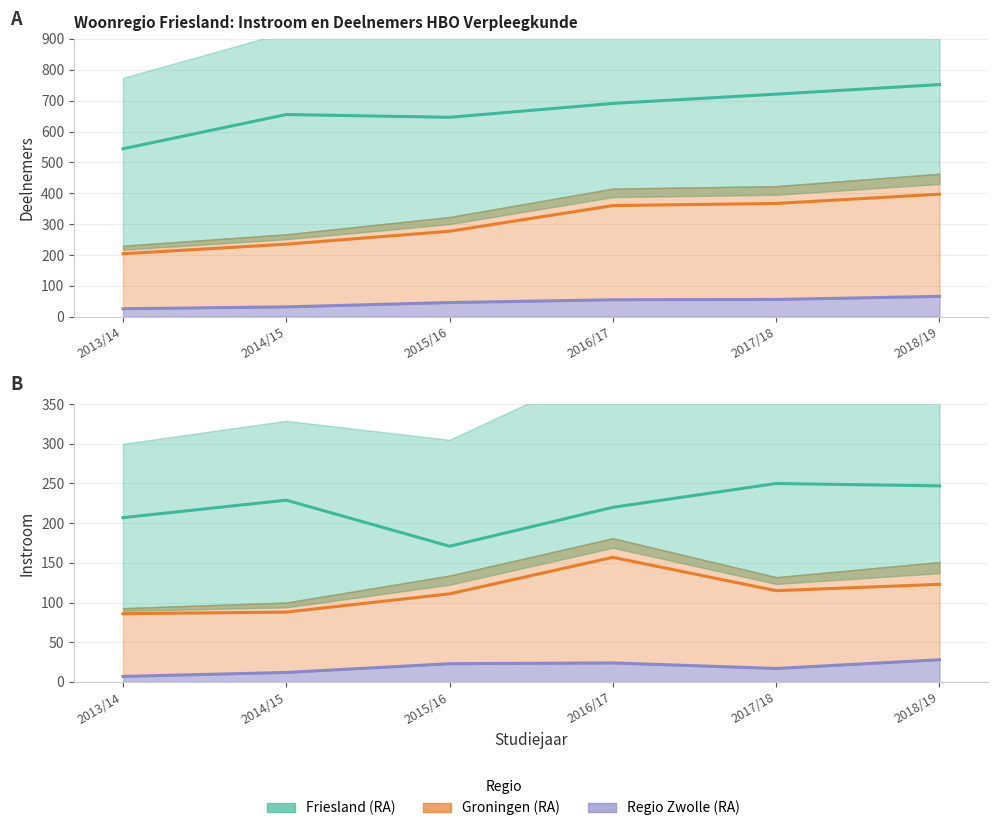

At which category does Groningen (RA) Instroom reach its first local valley?

2017/18